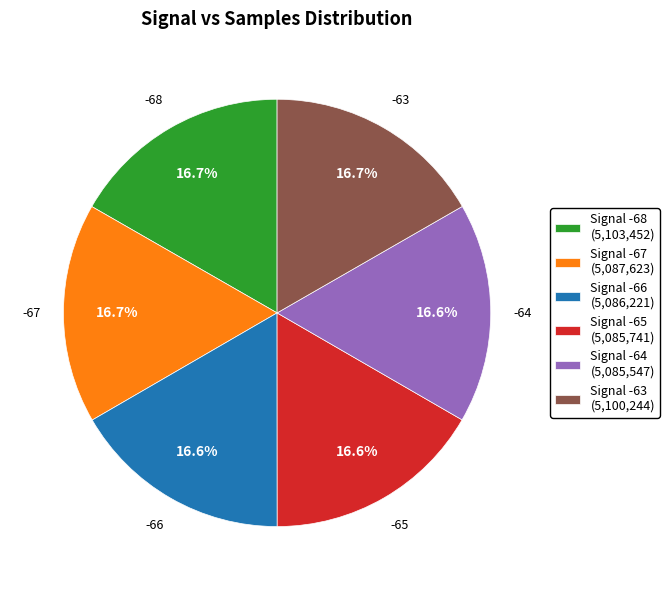

To the nearest percent, what is the difference between the largest and smallest slice percentages?

0%